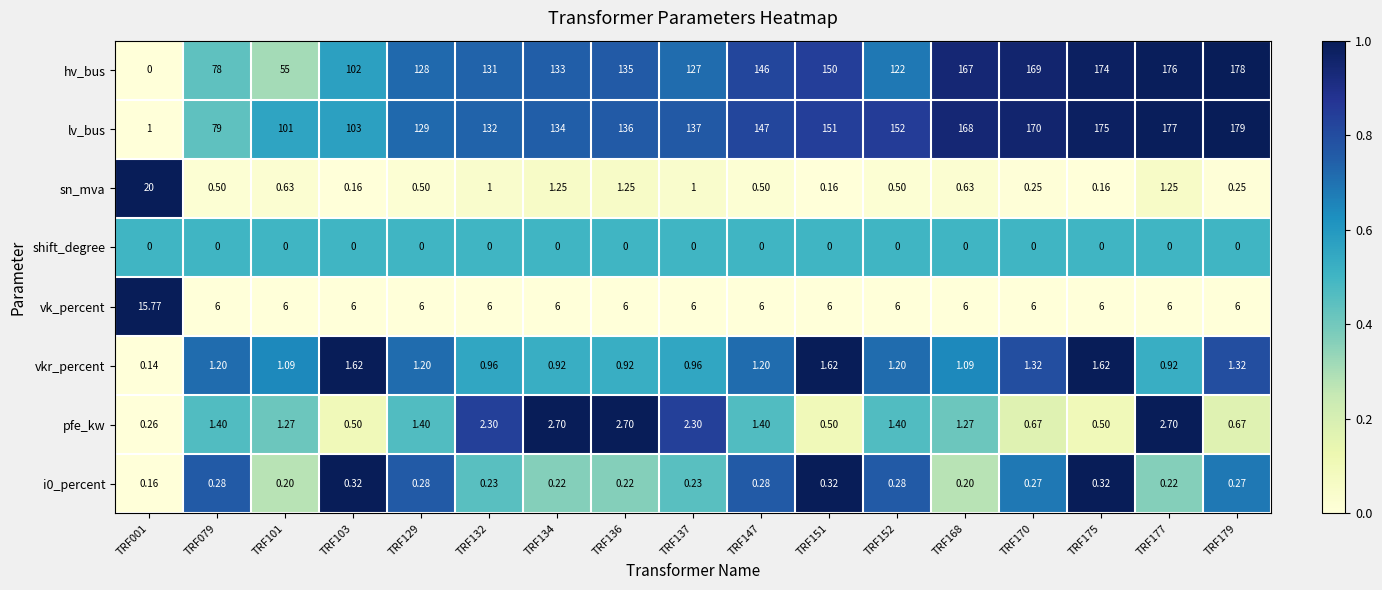

Is the value of vkr_percent at TRF001 greater than the value of vk_percent at TRF134?

No